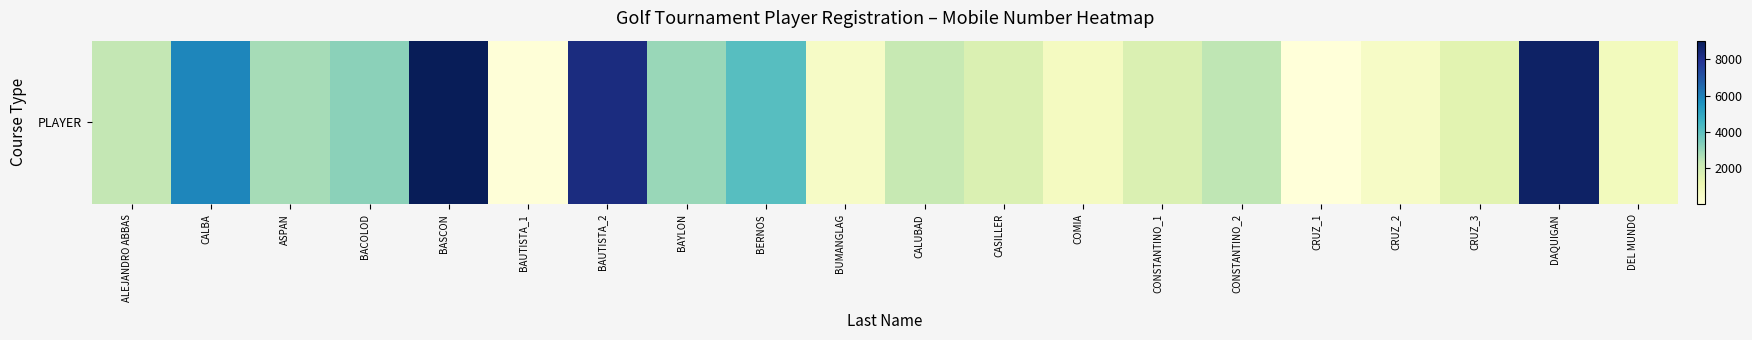

Where is the data nearest to the value 4524?

BERNOS